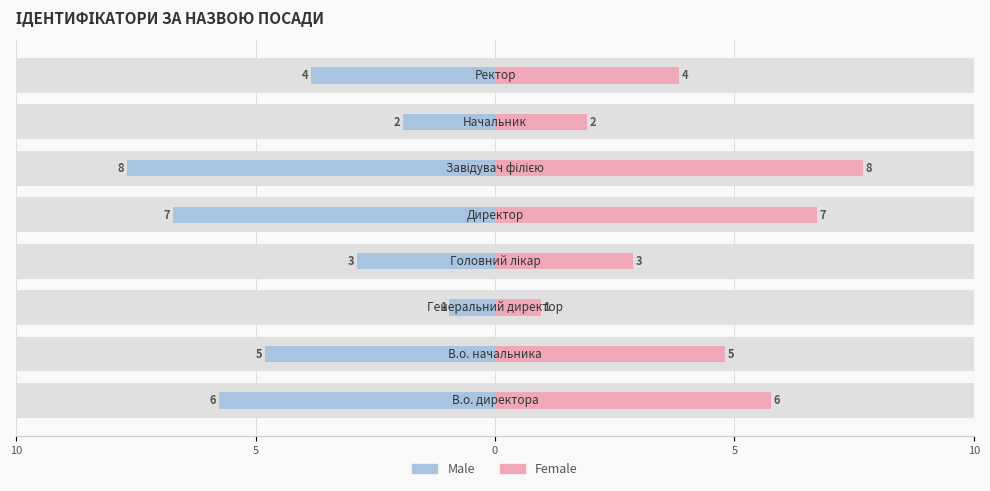

Read the Male value at 5.

-3